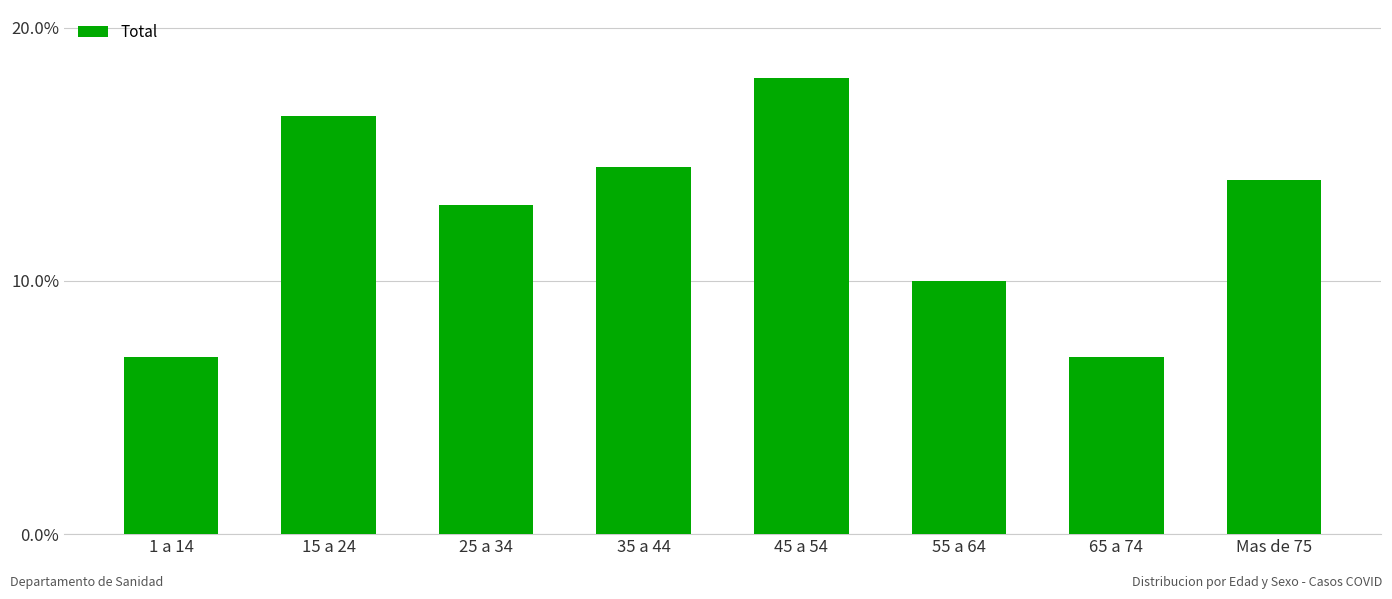

Reading left to right, extract all data points from this chart.

1 a 14=14	15 a 24=33	25 a 34=26	35 a 44=29	45 a 54=36	55 a 64=20	65 a 74=14	Mas de 75=28